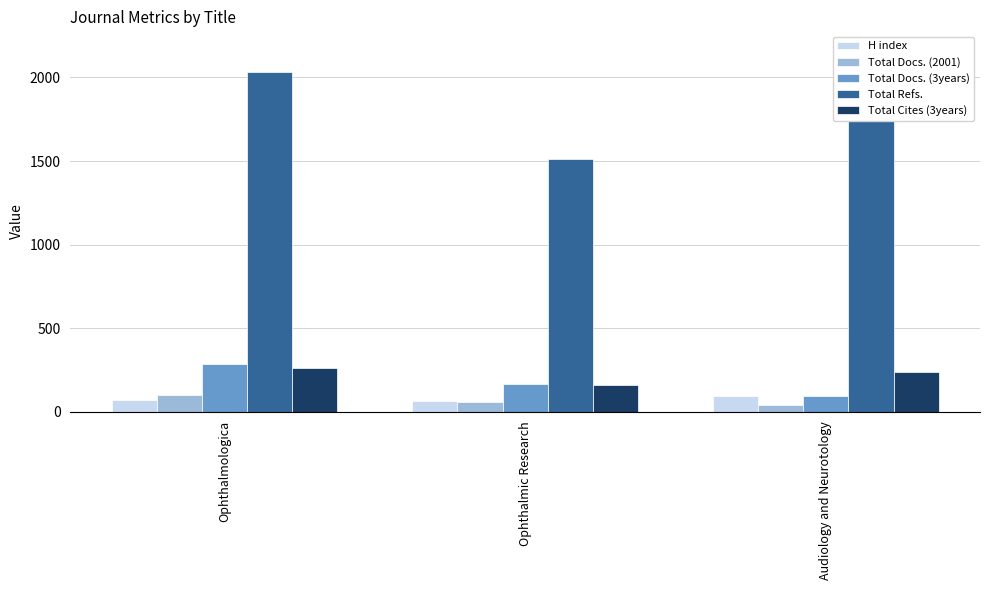

Which has a higher value, Ophthalmic Research or Audiology and Neurotology?

Audiology and Neurotology